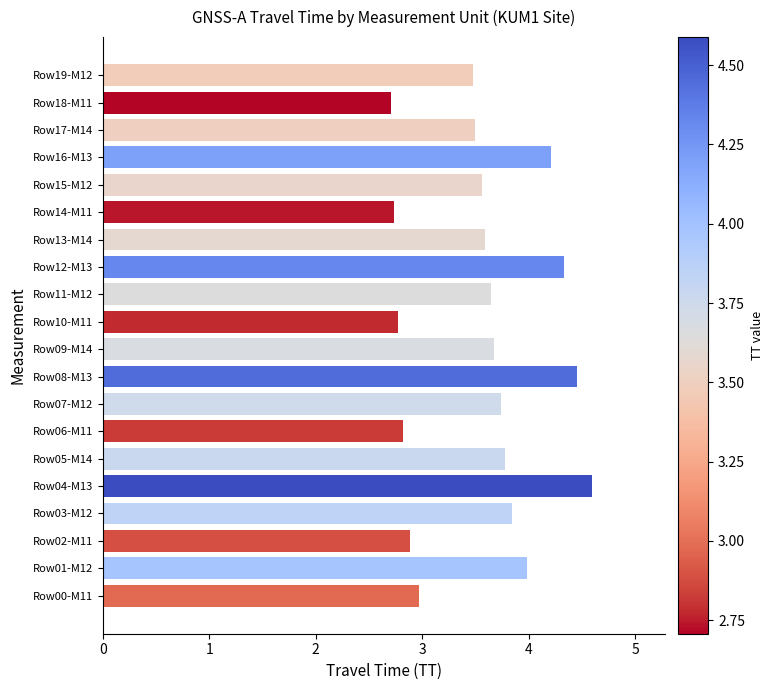

How many data points are above 3?

14